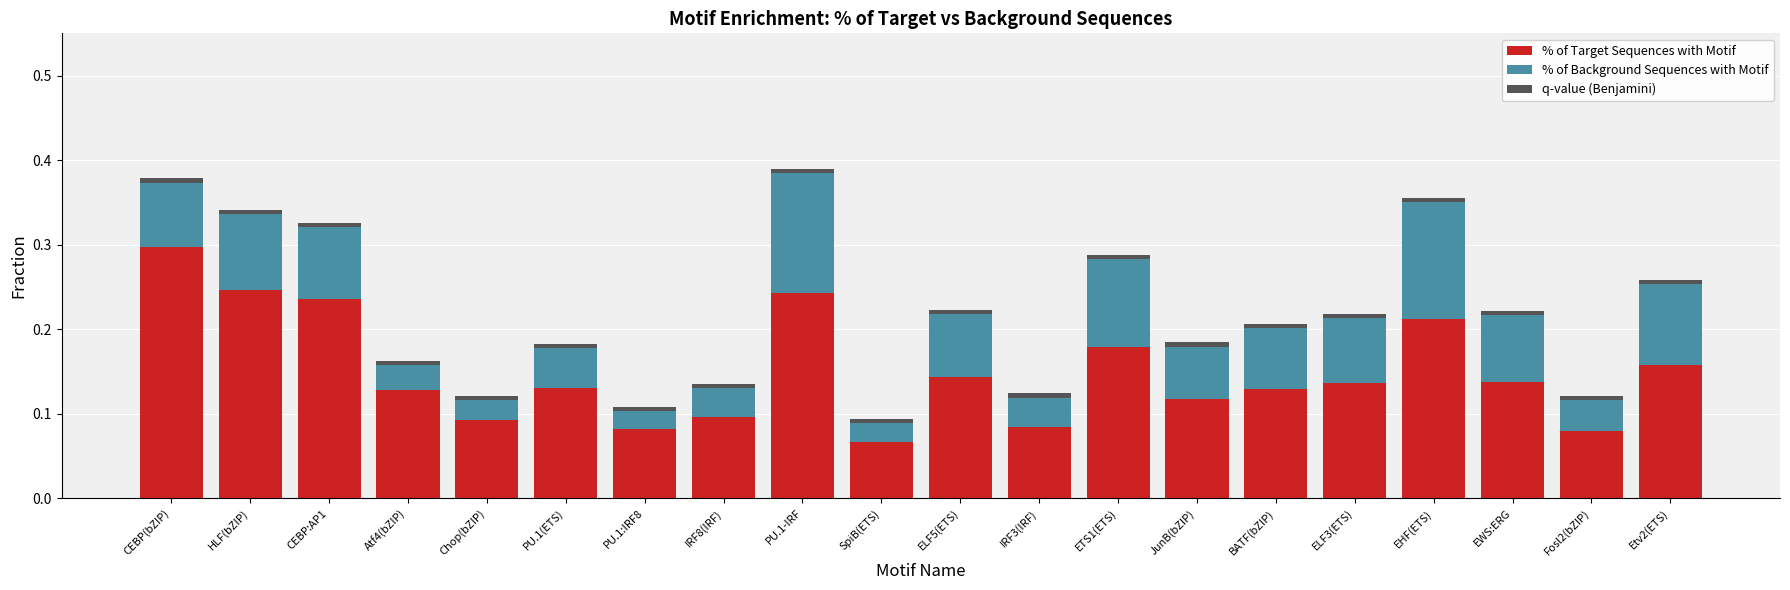

How many bars are there in total?

20